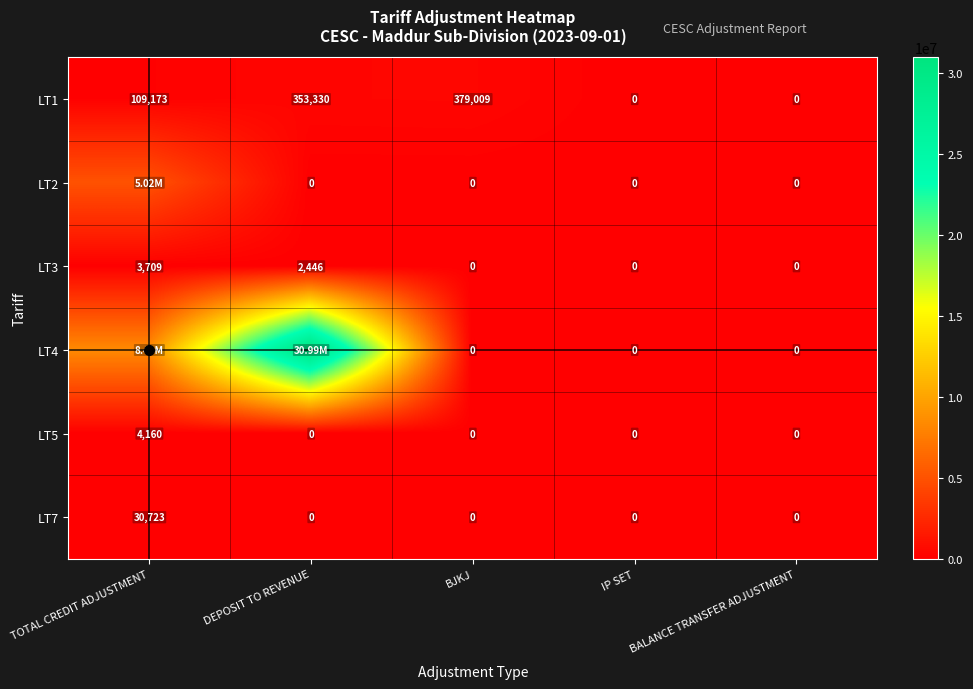

How many data points does each series have?

5